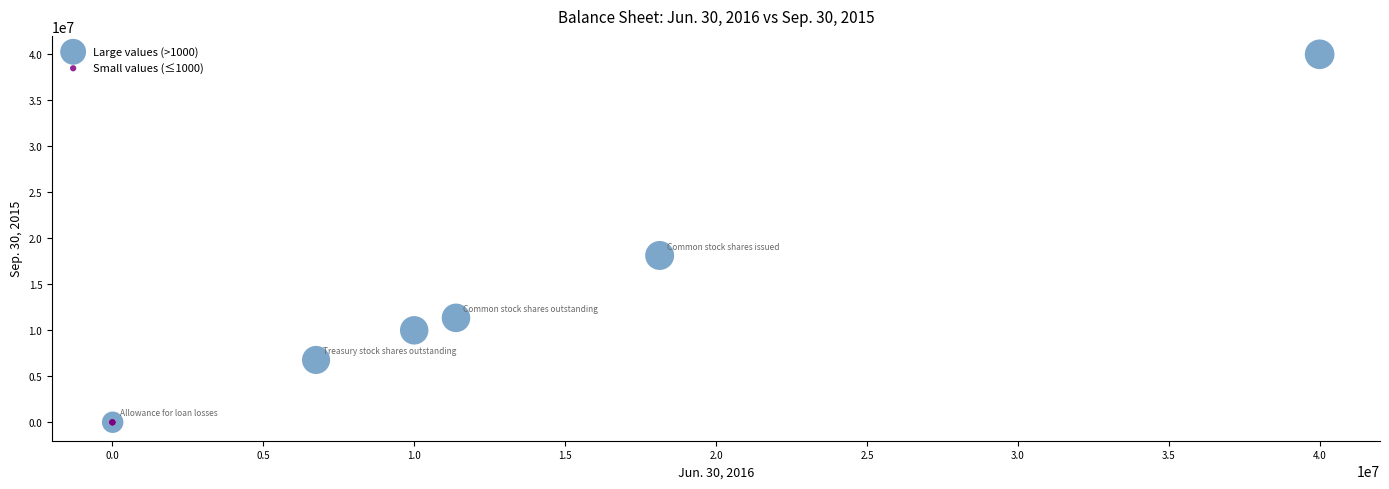

Which series has the widest spread of Y values?

Large values (>1000)